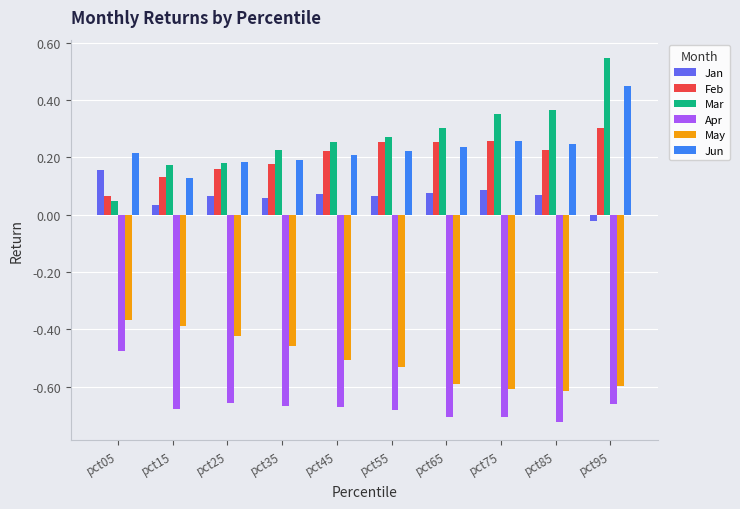

Which category has the highest value across all series?

pct95